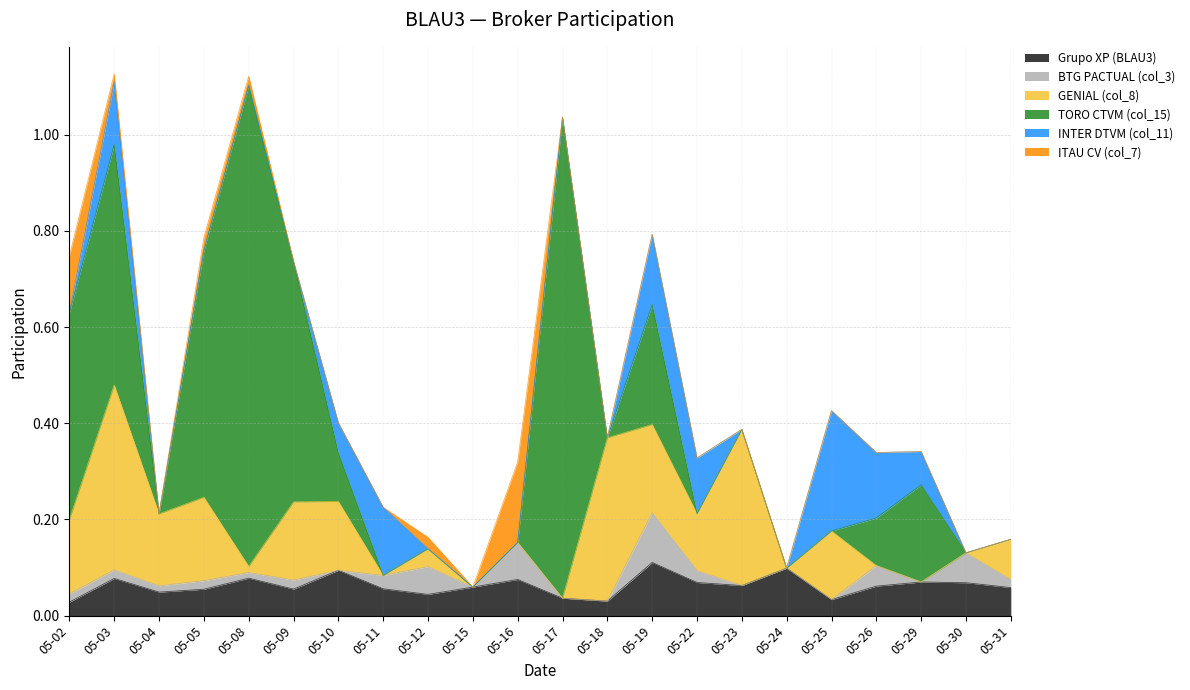

What is the spread (max minus min) of values at 05-25?

0.3